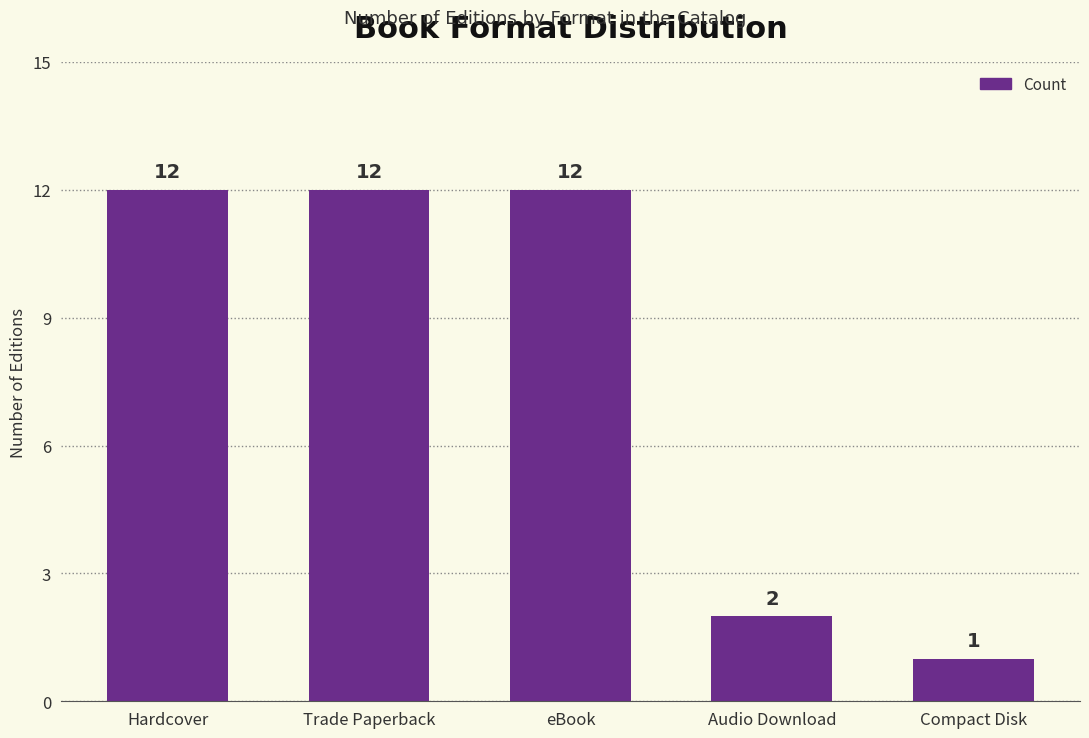

Reading left to right, what are all the values shown in this chart?

12	12	12	2	1